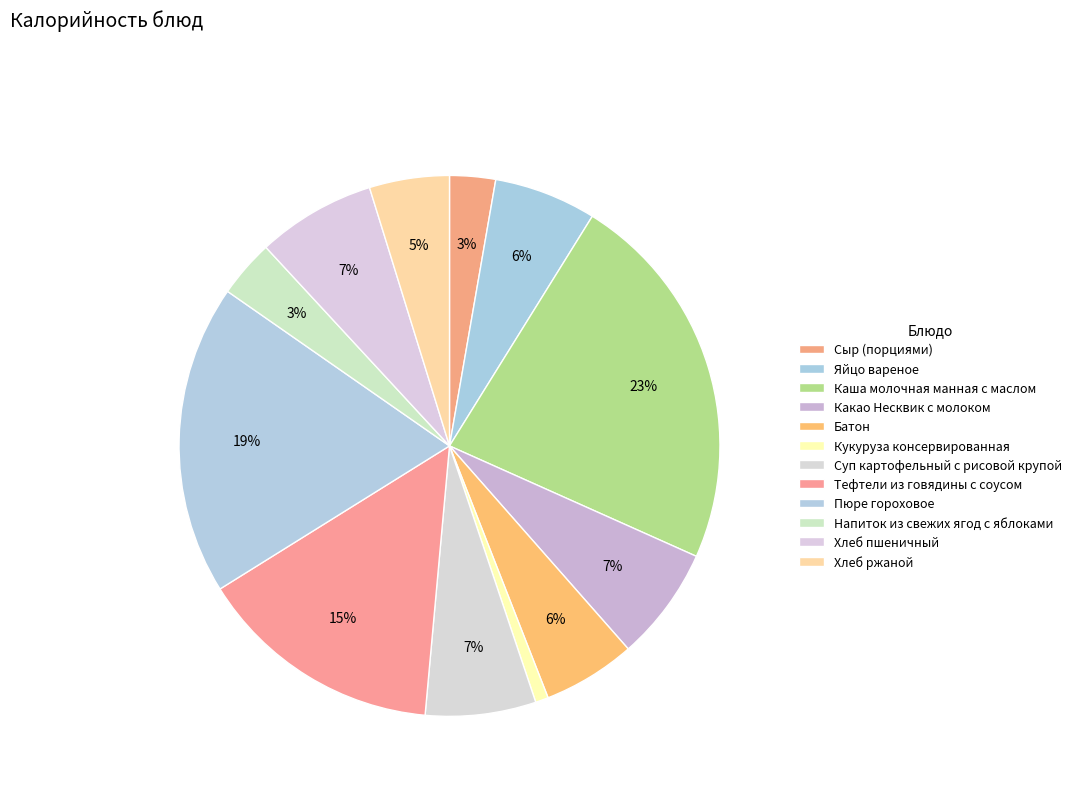

To the nearest percent, what is the combined percentage of Яйцо вареное and Хлеб ржаной?

11%